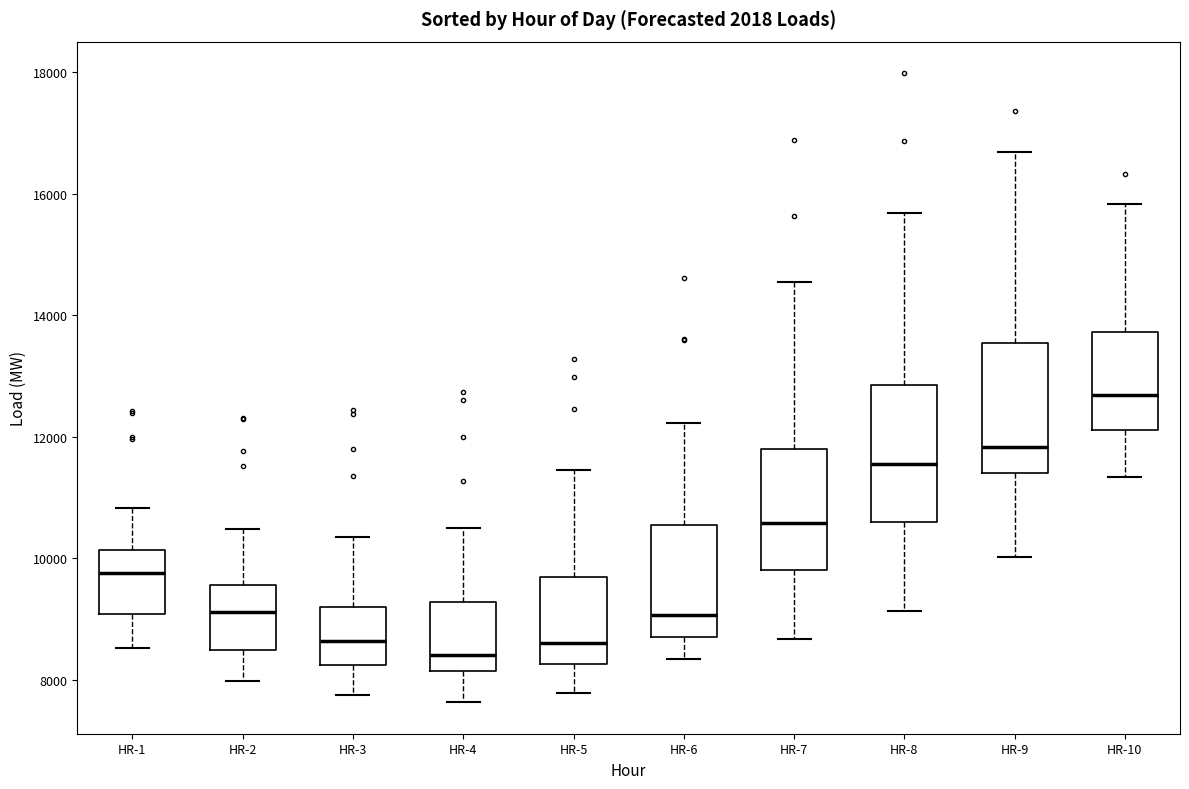

Which box has the highest median line?

HR-10